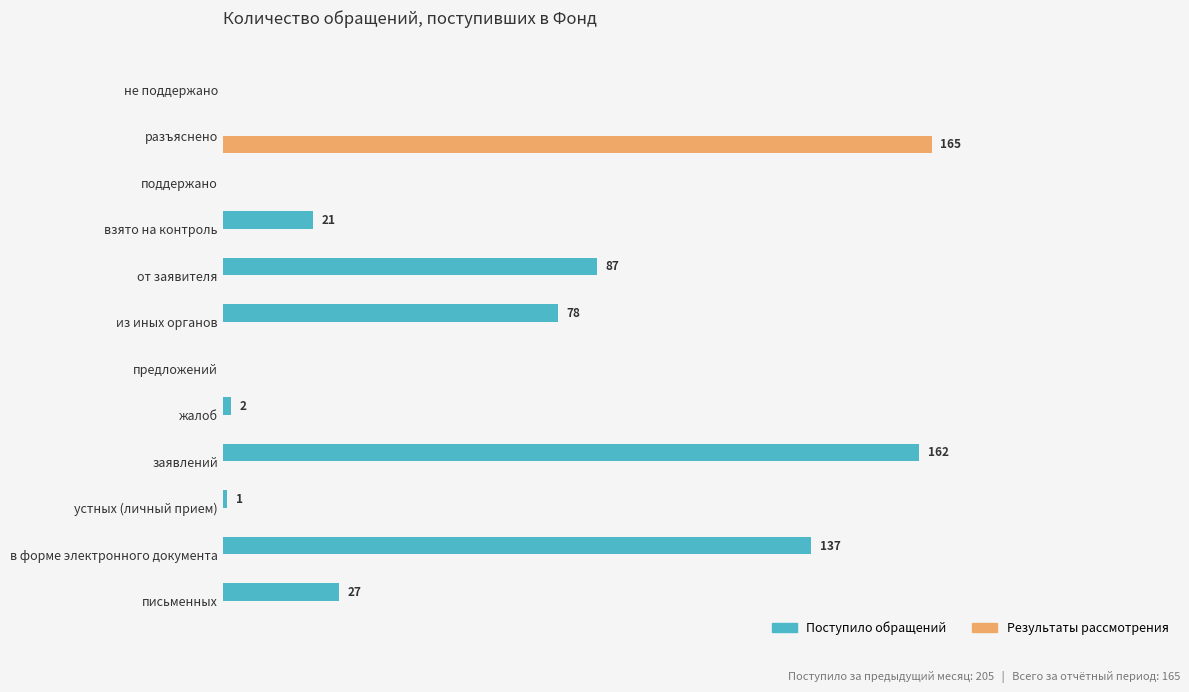

What is the difference between the maximum and minimum values in the Поступило обращений series?

162